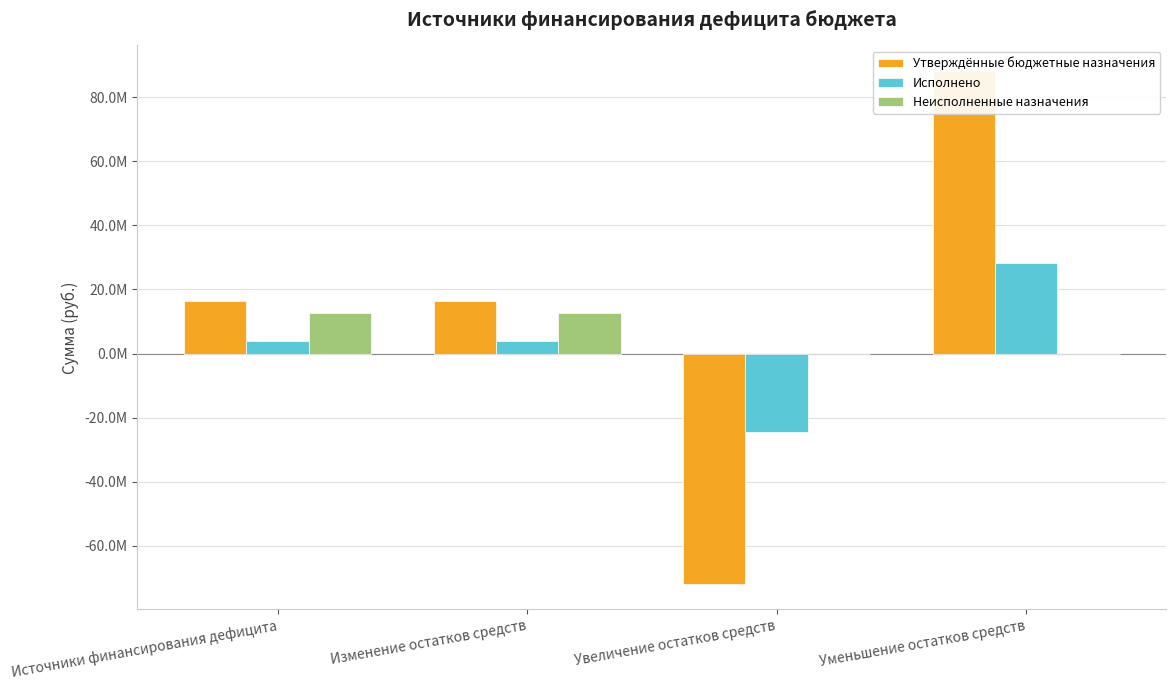

True or false: Исполнено has a value of 1916467.8 at Изменение остатков средств.

False